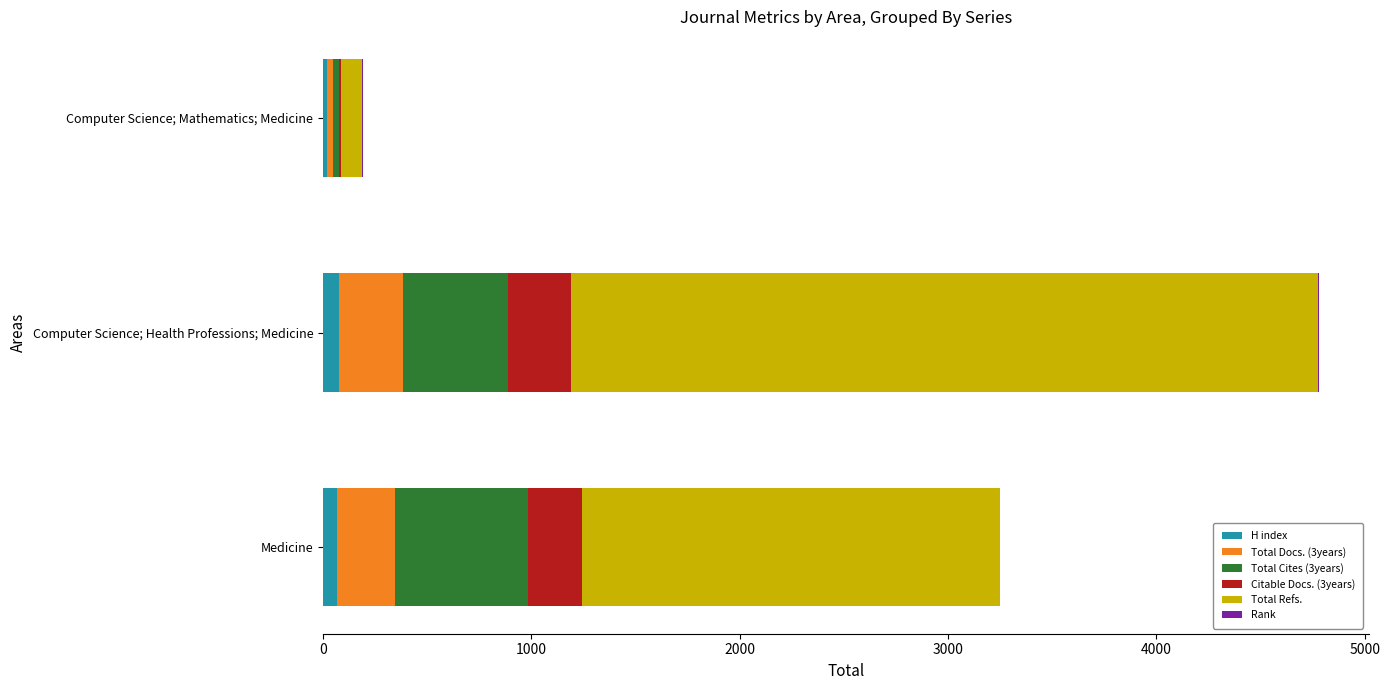

At which category is the sum across all series the highest?

Computer Science; Health Professions; Medicine